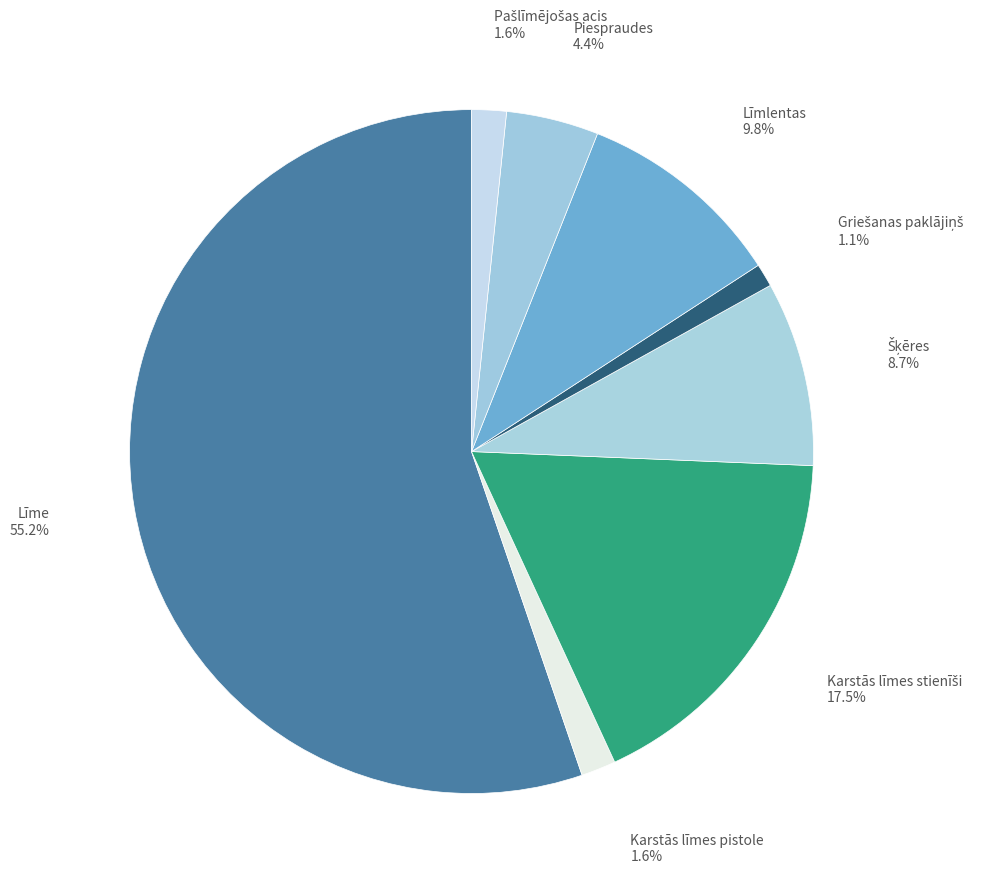

To the nearest percent, what is the average slice percentage?

12%